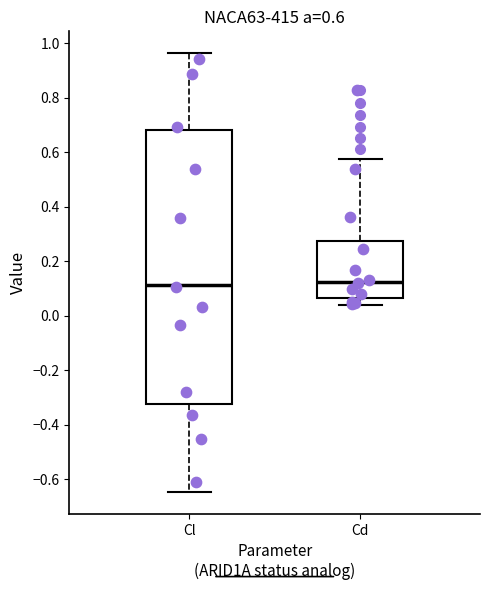

Comparing the boxes themselves (not the whiskers), which one is the tallest?

Cl